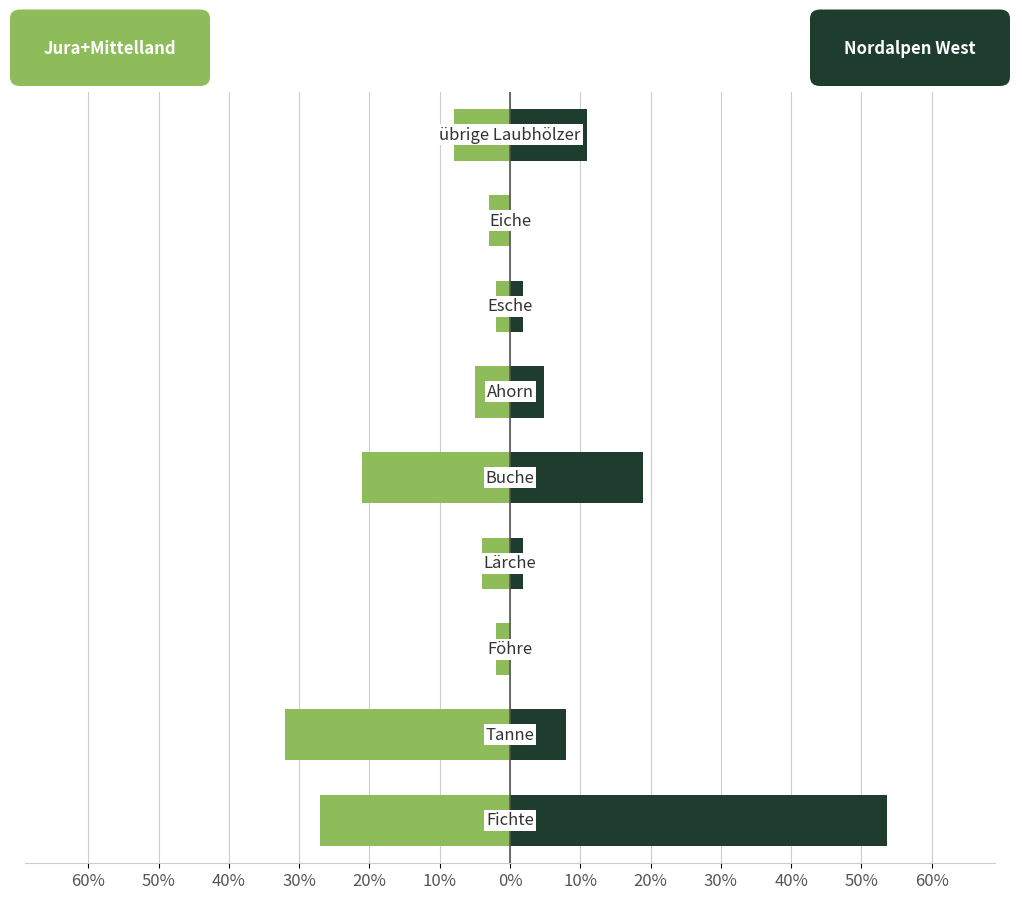

Rank the series by their maximum value, from lowest to highest.

Jura + Mittelland, Nordalpen West